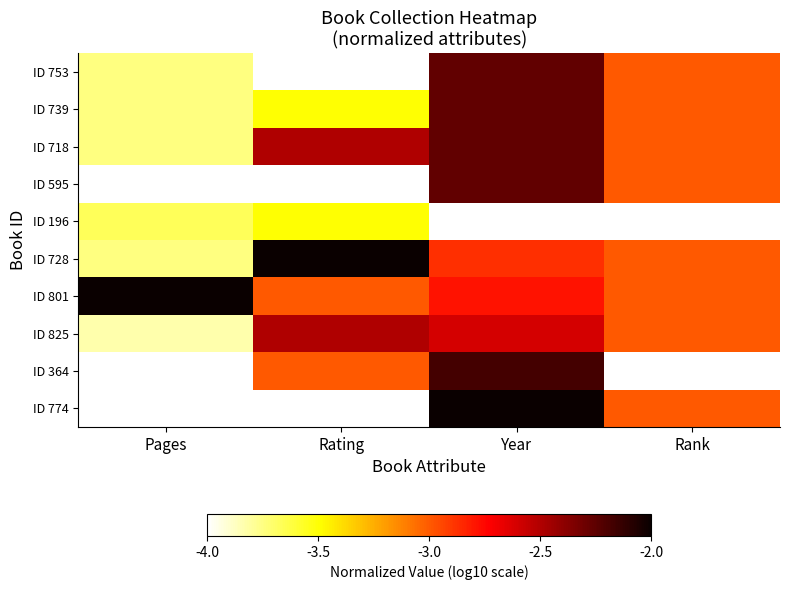

At which label is ID 825 closest to -3?

Rank